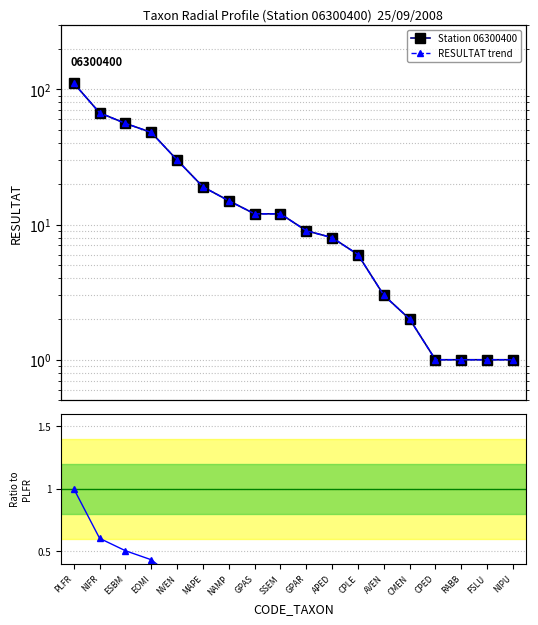

What is the sum of the RESULTAT trend values at EOMI and PLFR?

159.0